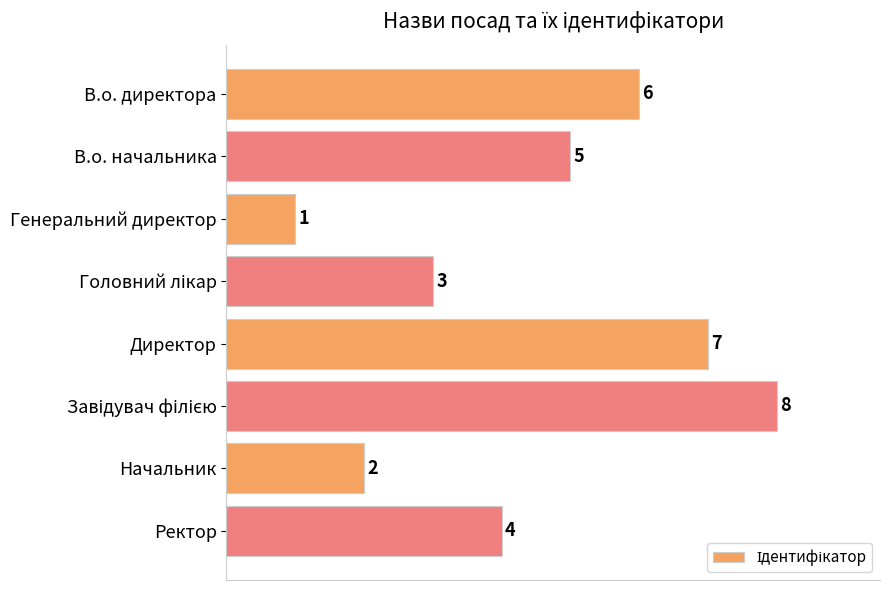

What is the difference between the maximum and minimum values?

7